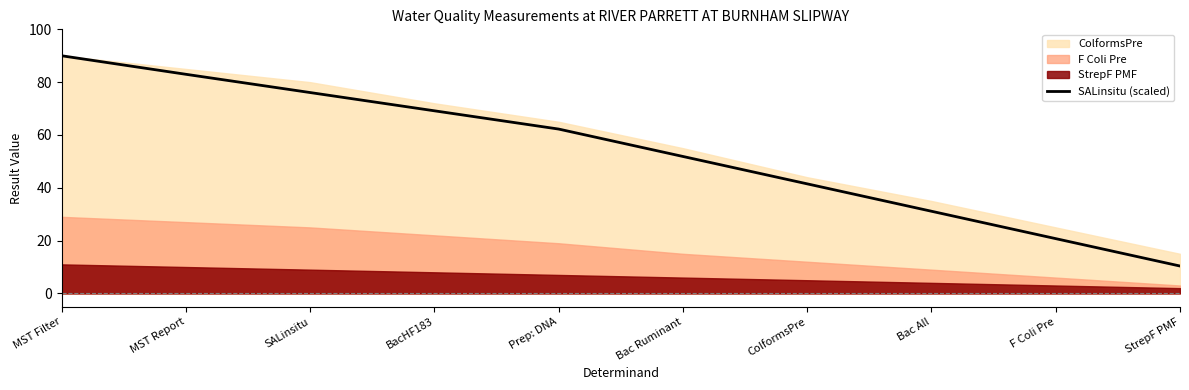

Where is SALinsitu (scaled) nearest to the value 50?

Bac Ruminant